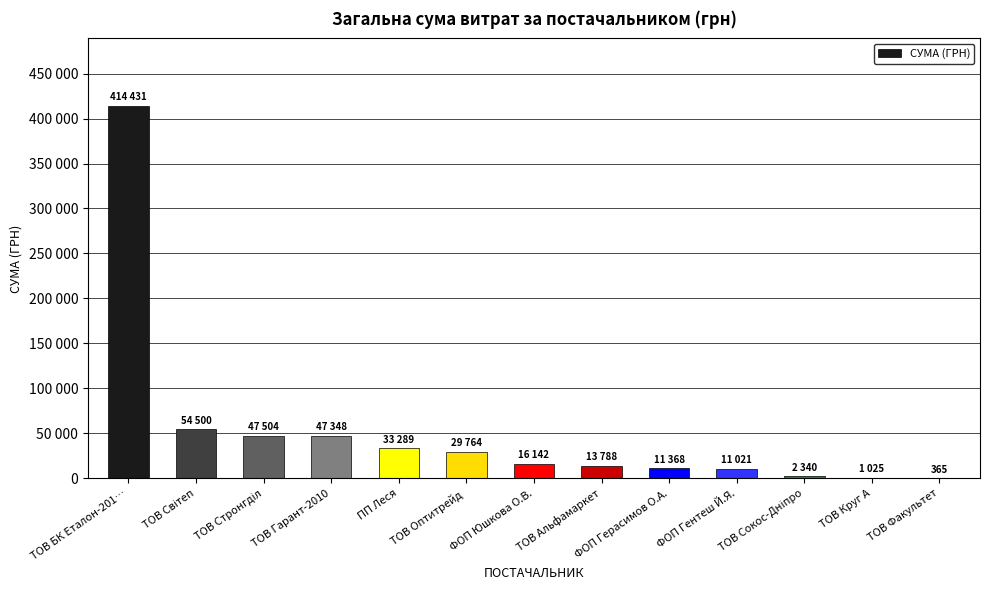

How many values exceed 16142?

6